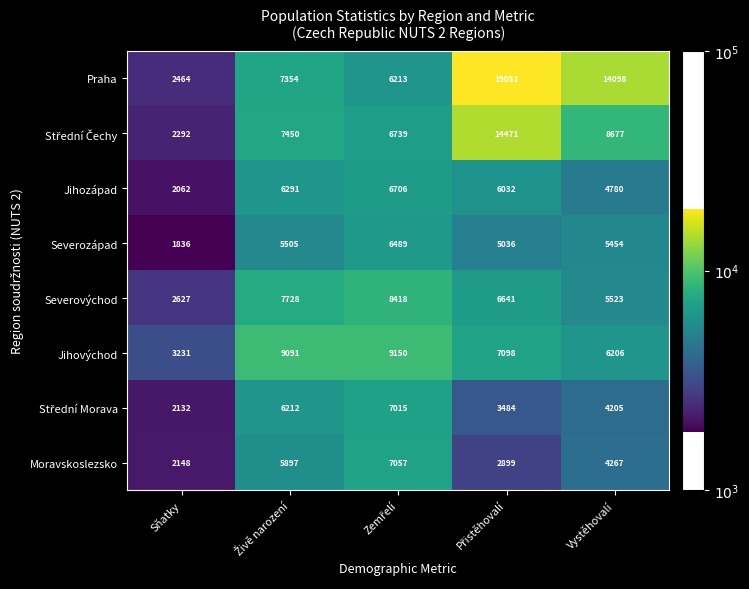

What is the maximum value shown in the chart?

19051